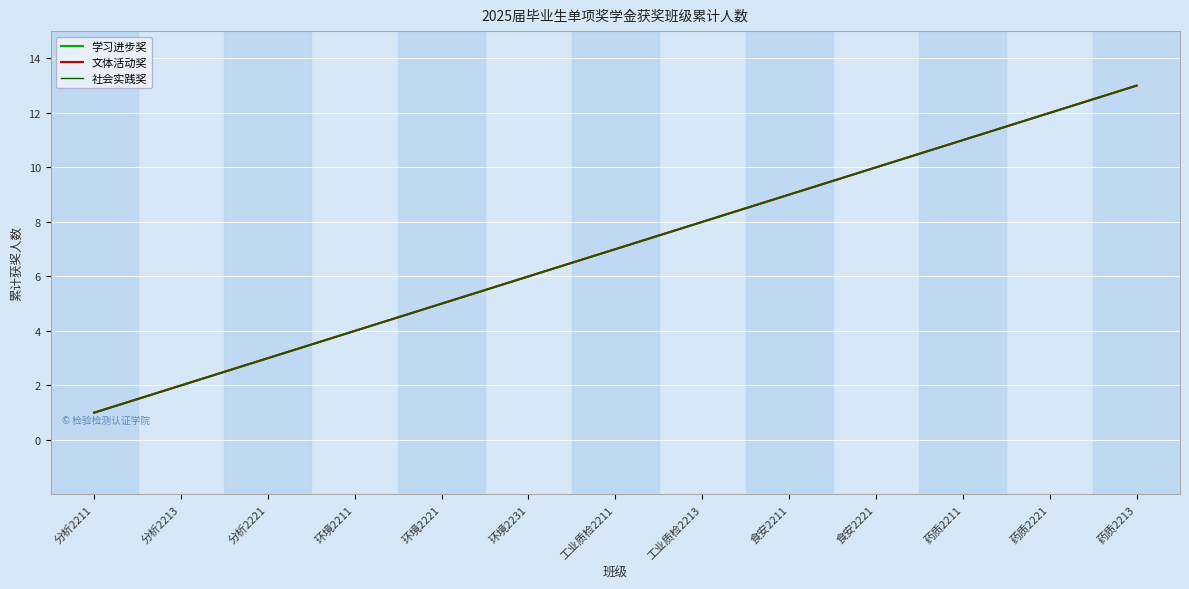

What is the sum of all 文体活动奖 values?

91